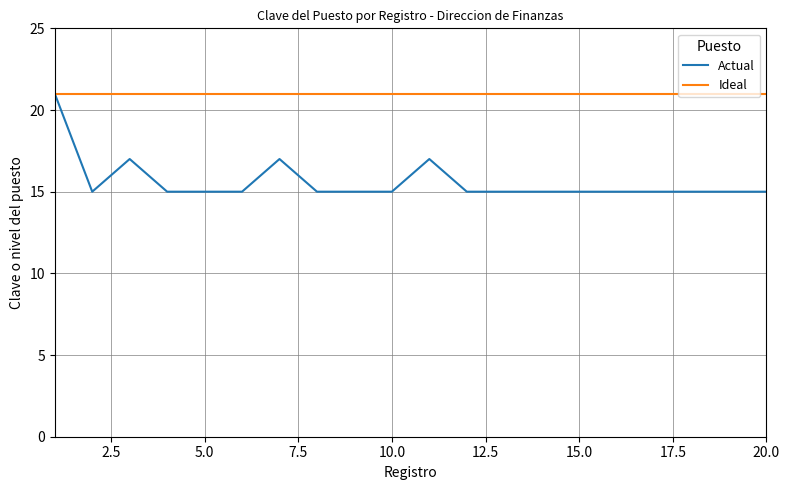

What is the greatest value displayed?

21